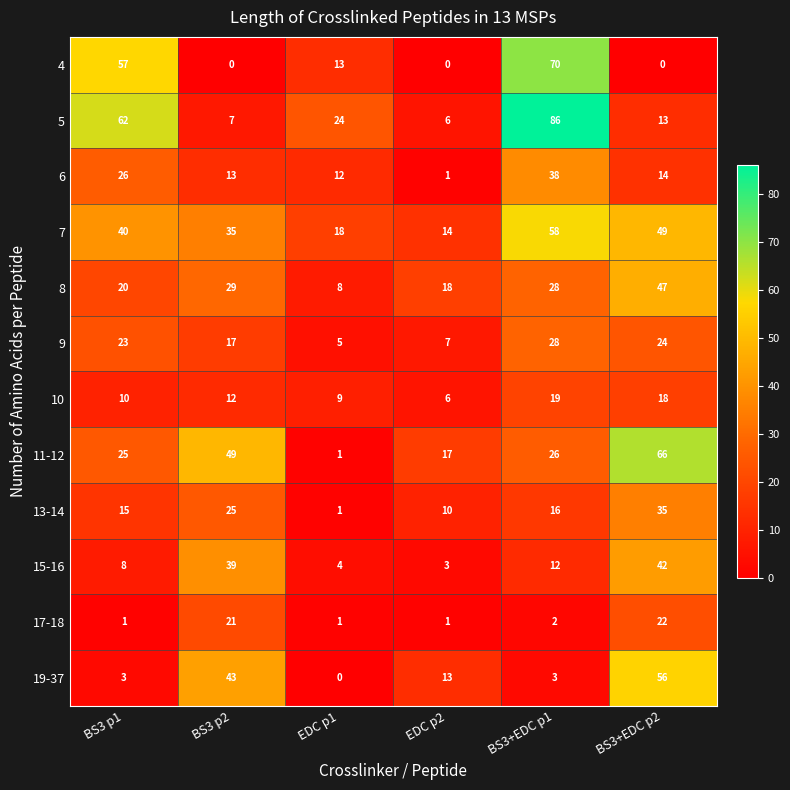

Count the number of categories in the chart.

6